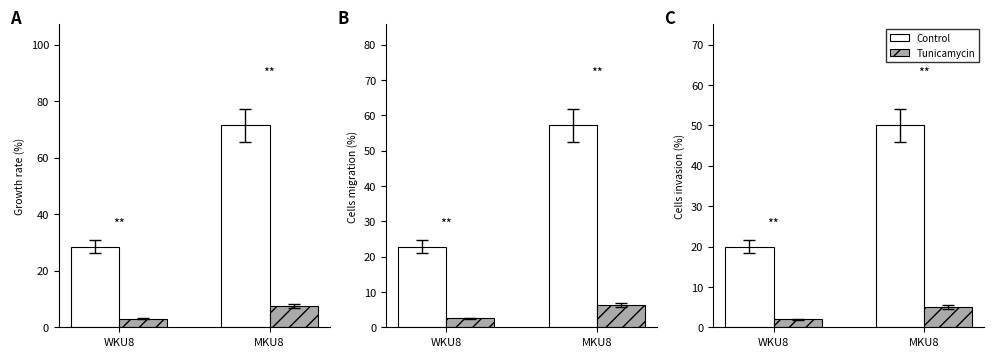

What is the label of the 2nd bar from the left?

MKU8